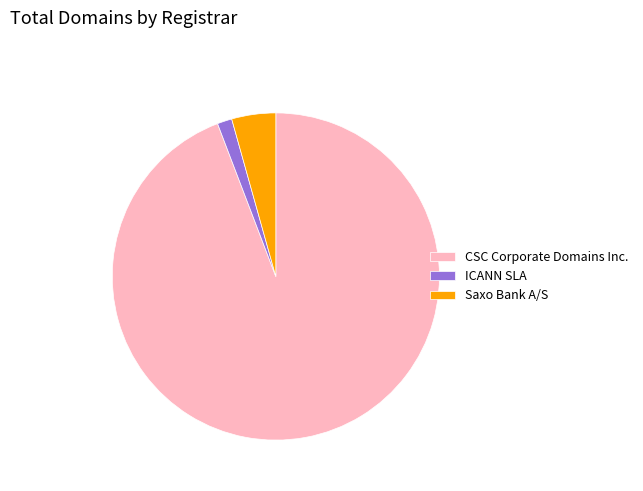

True or false: Saxo Bank A/S accounts for 4% of the total.

True